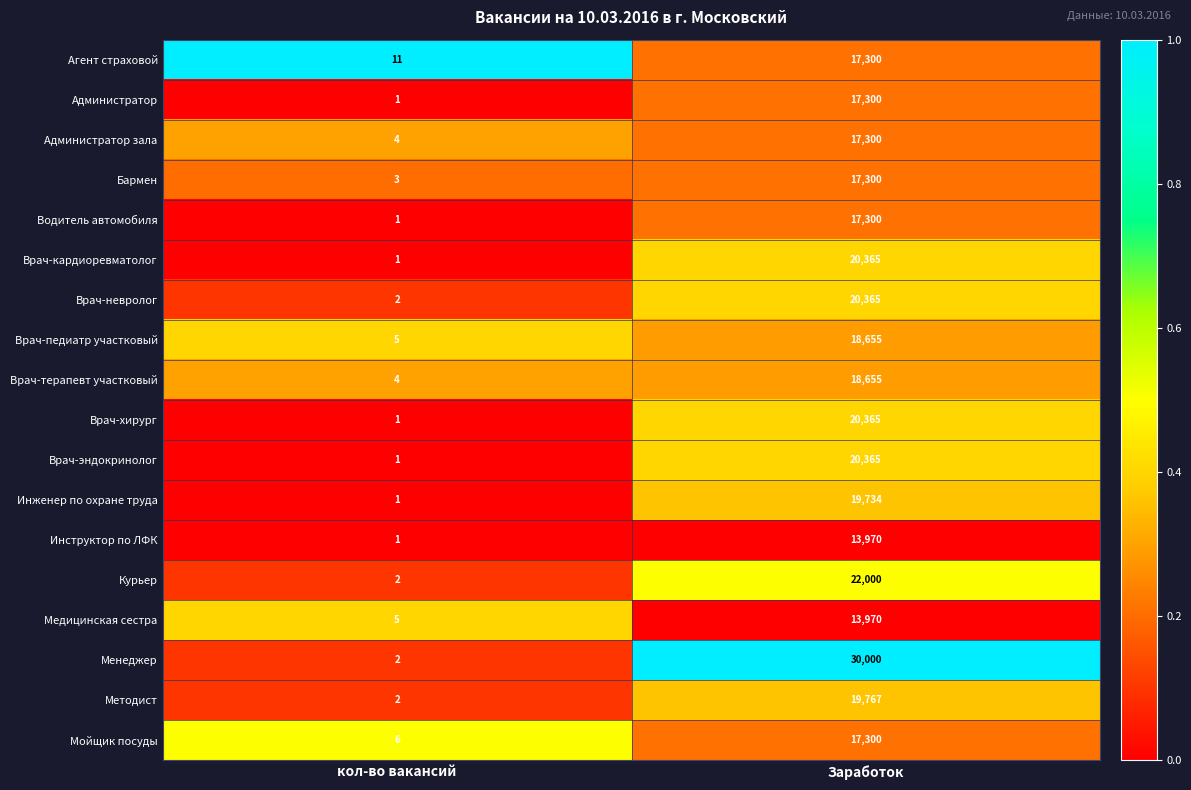

Between кол-во вакансий and Заработок, which series saw the biggest shift?

Менеджер